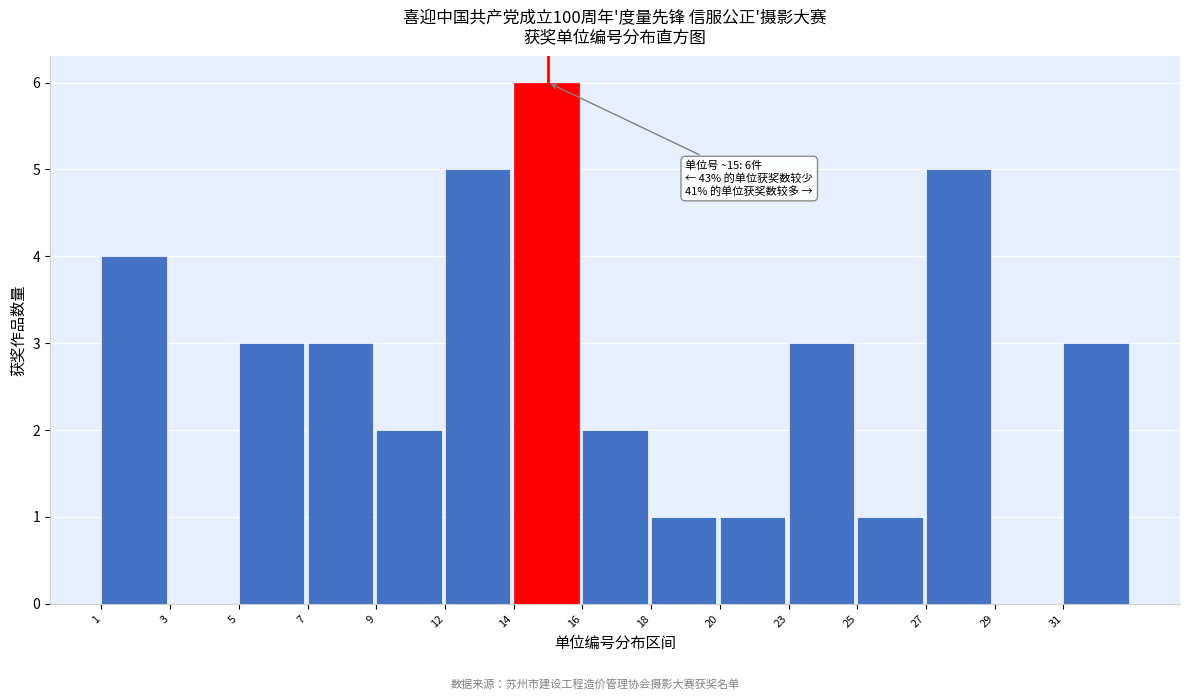

Reading left to right, extract all data points from this chart.

1=4	3=0	5=3	7=3	9=2	12=5	14=6	16=2	18=1	20=1	23=3	25=1	27=5	29=0	31=3